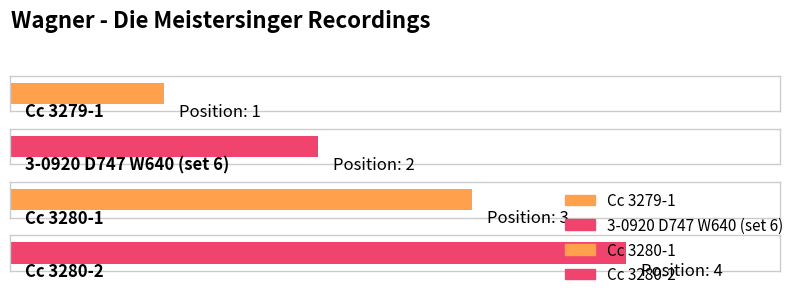

What is the approximate value at Cc 3280-1?

3